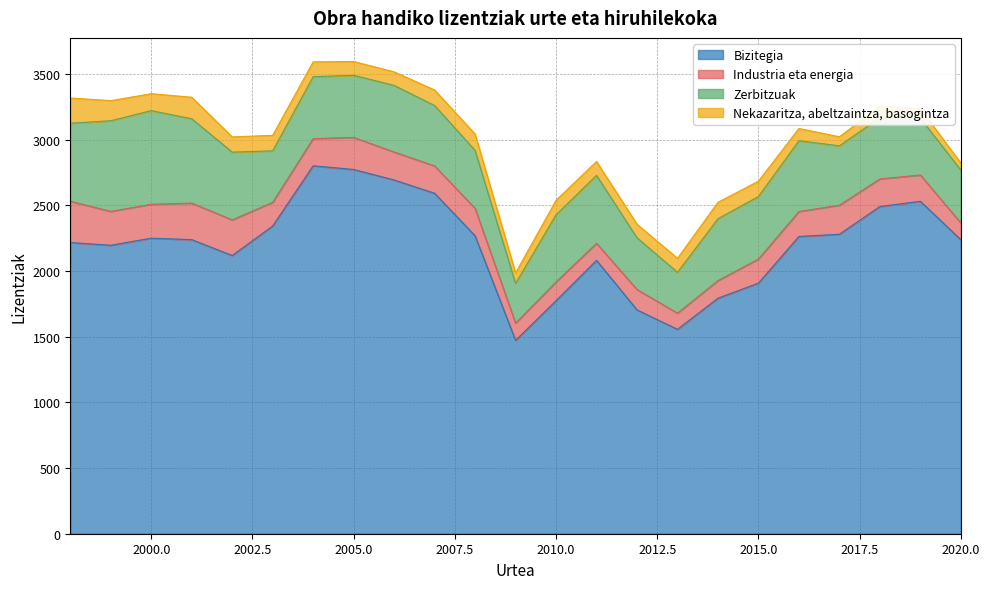

Reading left to right, transcribe all the data shown in this chart.

Bizitegia: 1998=2217	1999=2196	2000=2250	2001=2239	2002=2118	2003=2343	2004=2801	2005=2773	2006=2693	2007=2592	2008=2268	2009=1472	2010=1774	2011=2081	2012=1704	2013=1556	2014=1793	2015=1908	2016=2263	2017=2280	2018=2491	2019=2531	2020=2238
Industria eta energia: 1998=314	1999=258	2000=258	2001=278	2002=271	2003=180	2004=207	2005=244	2006=213	2007=208	2008=209	2009=131	2010=143	2011=130	2012=155	2013=123	2014=134	2015=183	2016=190	2017=221	2018=210	2019=200	2020=128
Zerbitzuak: 1998=594	1999=690	2000=713	2001=642	2002=516	2003=392	2004=471	2005=473	2006=507	2007=460	2008=441	2009=302	2010=511	2011=517	2012=394	2013=311	2014=471	2015=476	2016=539	2017=452	2018=466	2019=432	2020=403
Nekazaritza, abeltzaintza, basogintza: 1998=192	1999=153	2000=129	2001=164	2002=116	2003=118	2004=113	2005=105	2006=103	2007=118	2008=125	2009=80	2010=110	2011=106	2012=103	2013=107	2014=125	2015=117	2016=93	2017=69	2018=86	2019=73	2020=53